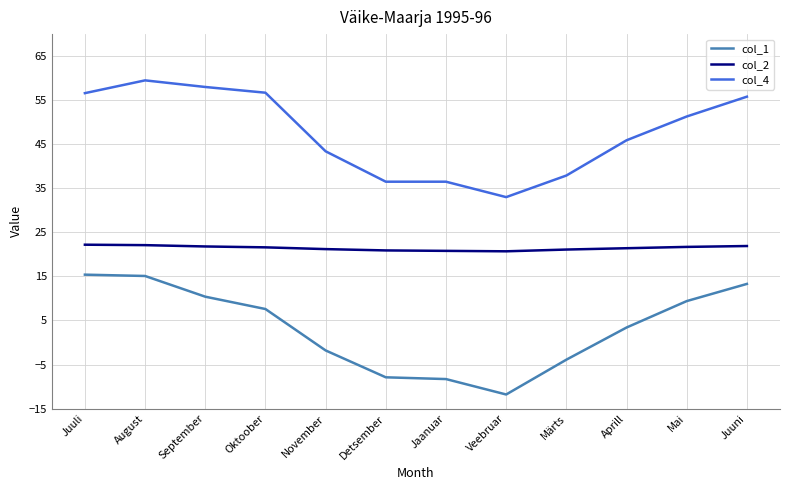

Which series changed the most between Detsember and Aprill?

col_1